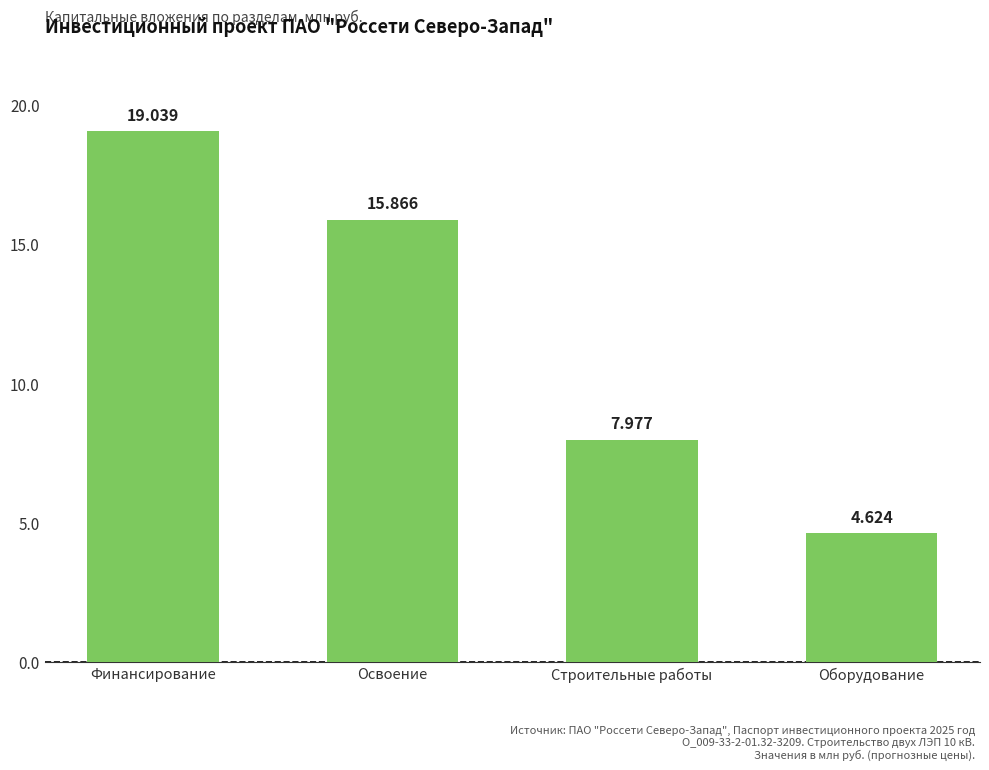

Approximately how many times larger is the value at Оборудование compared to Строительные работы?

0.6